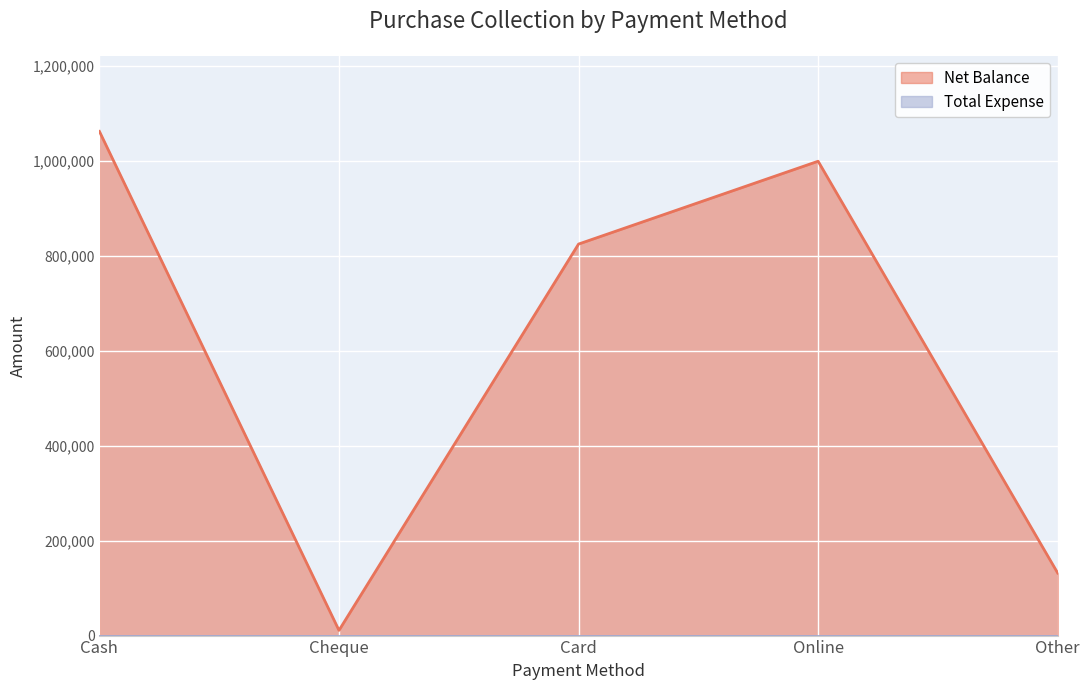

Rank the categories by value from lowest to highest.

Cheque, Other, Card, Online, Cash